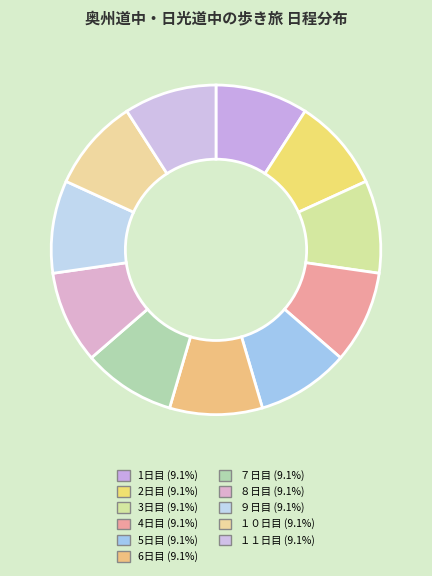

Is １１日目 the majority of the pie?

No